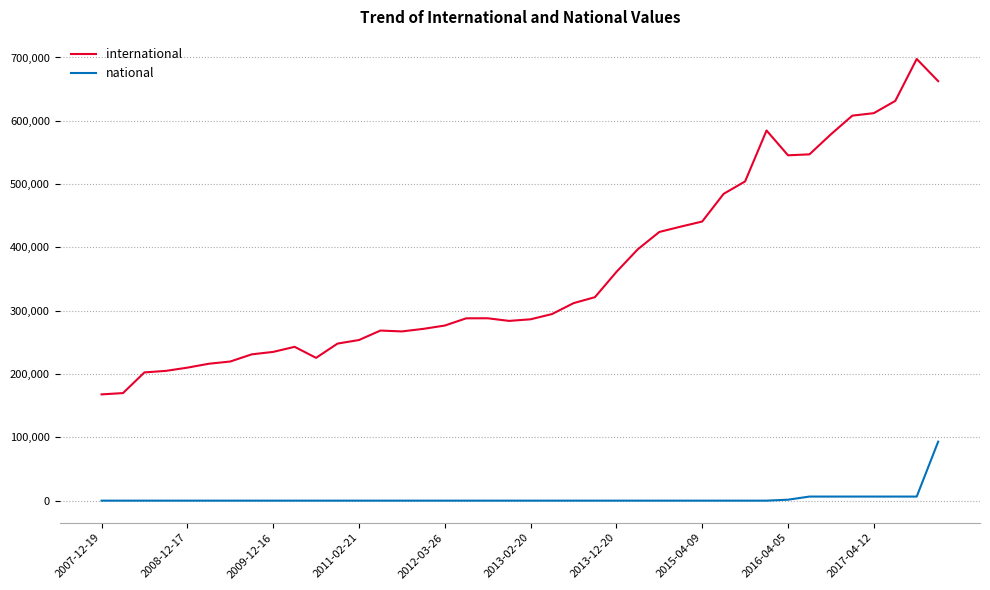

What is the difference between the maximum and minimum values in the national series?

93143